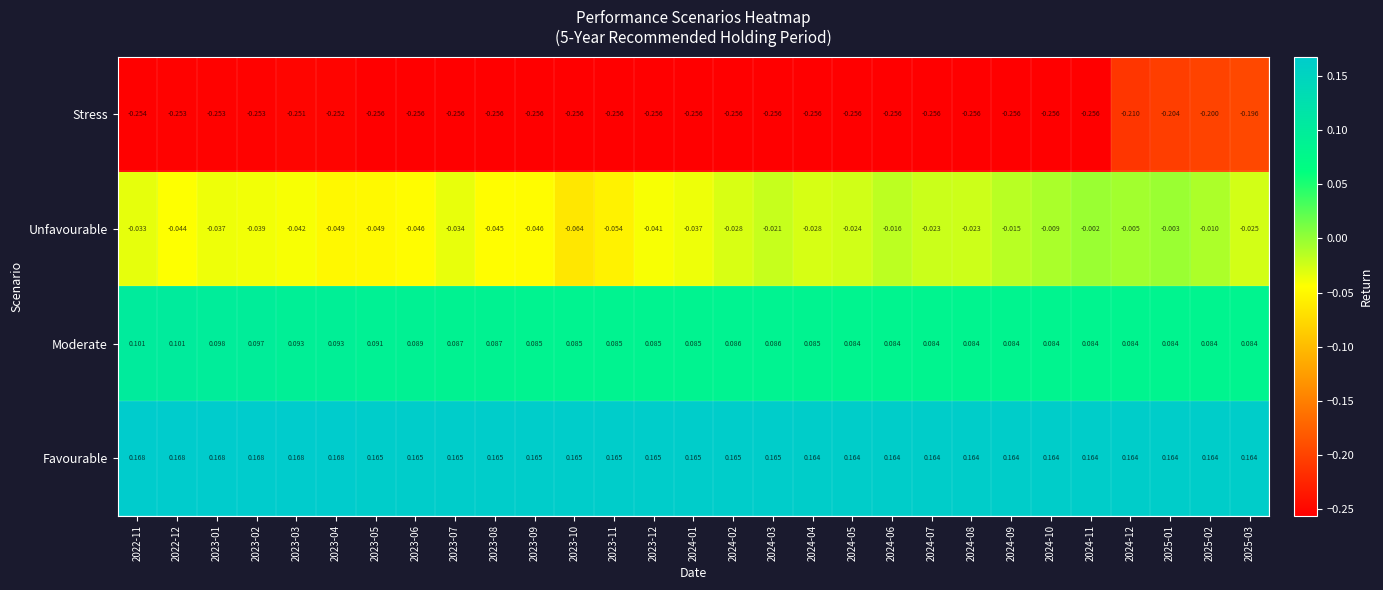

At which category is the sum across all series the highest?

2025-01